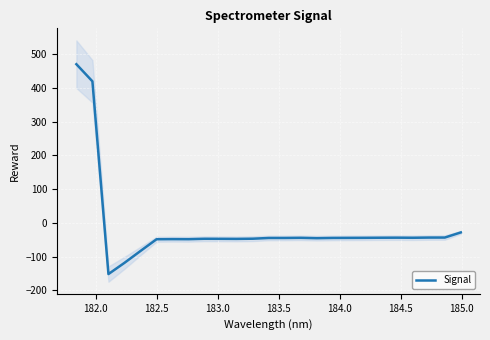

What is the minimum value for Signal?

-151.4